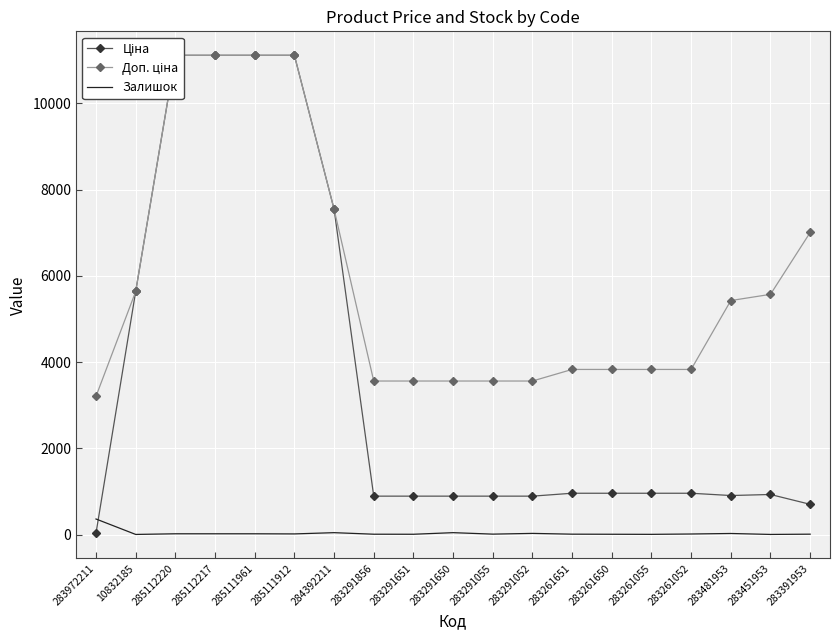

Reading left to right, transcribe all the data shown in this chart.

Ціна: 32.0	5636.0	11113.6	11113.6	11113.6	11113.6	7545.9	889.9	889.9	889.9	889.9	889.9	957.1	957.1	957.1	957.1	904.3	928.3	700.4
Доп. ціна: 3205.0	5636.0	11113.6	11113.6	11113.6	11113.6	7545.9	3559.7	3559.7	3559.7	3559.7	3559.7	3828.4	3828.4	3828.4	3828.4	5425.9	5569.9	7004.3
Залишок: 360.0	2.0	17.0	17.0	17.0	14.0	43.0	7.0	6.0	43.0	9.0	26.0	8.0	6.0	4.0	12.0	24.0	2.0	8.0